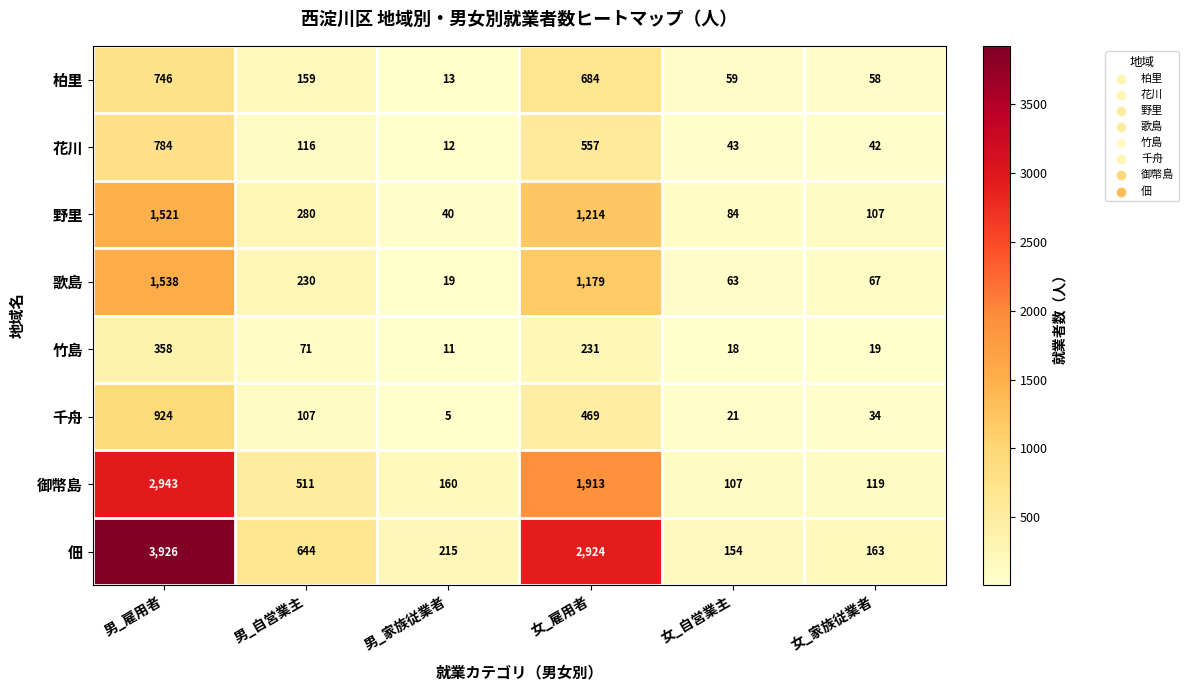

What is the sum of all 千舟 values?

1560